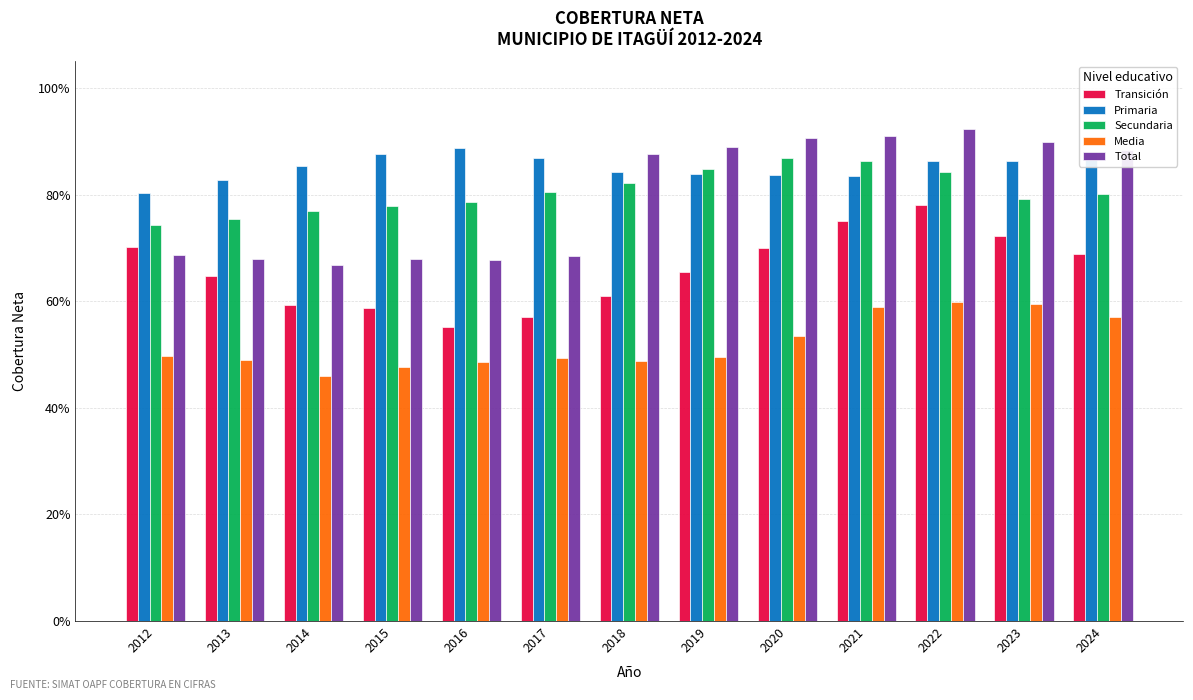

What is the total value across all series at 2019?

3.7